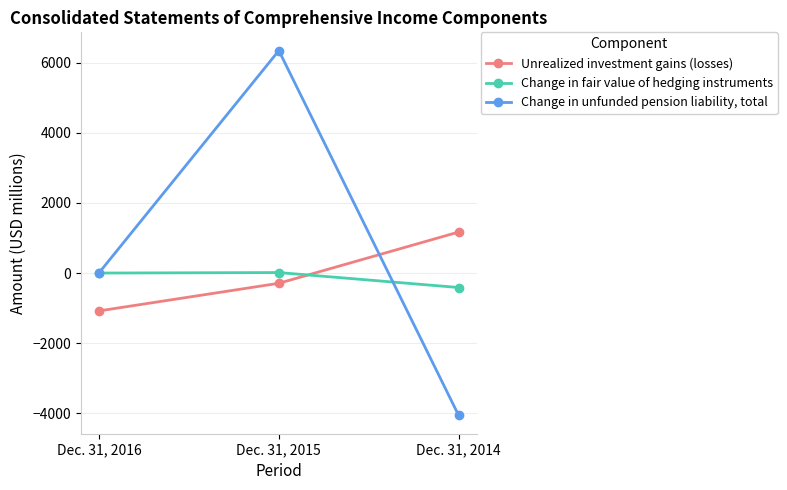

The value of Unrealized investment gains (losses) at Dec. 31, 2016 is -1080. True or false?

True